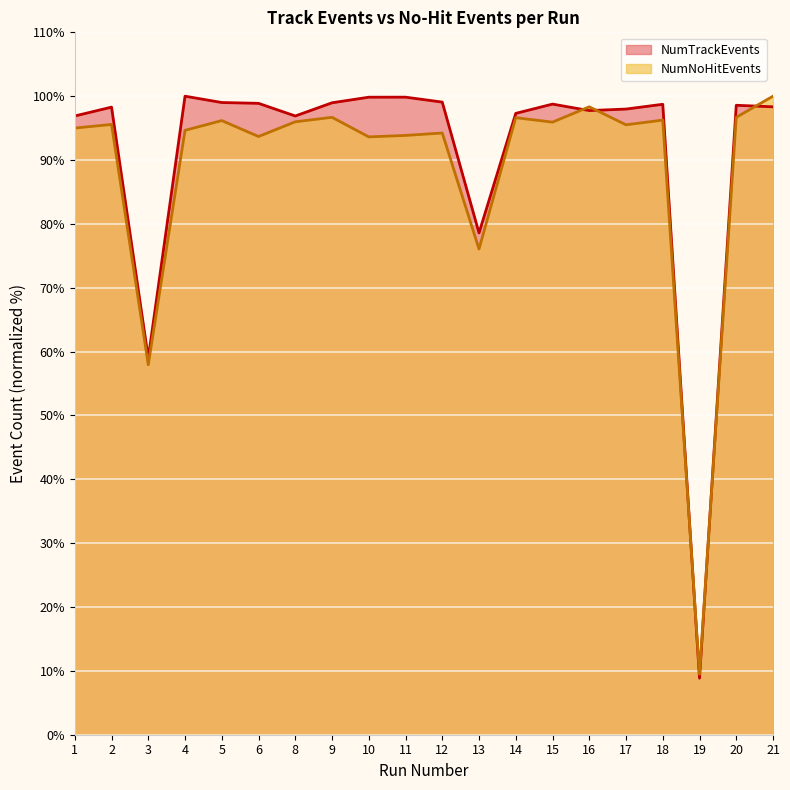

How many data points in NumTrackEvents are less than 98?

8